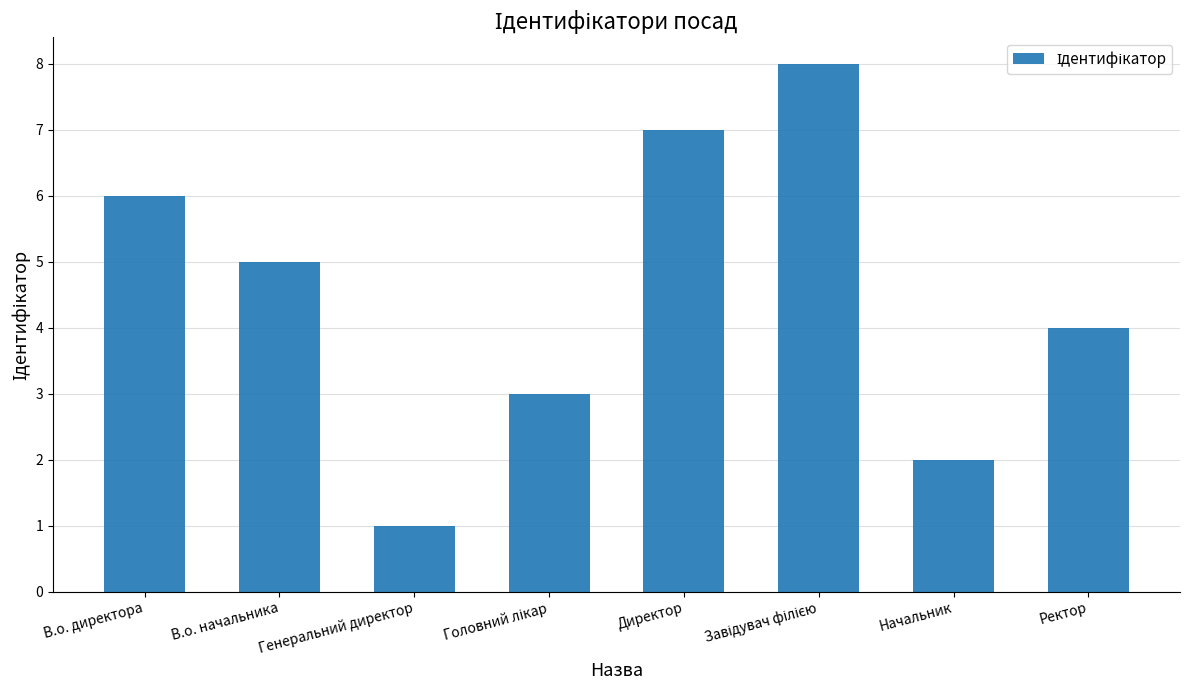

Count the number of categories in the chart.

8